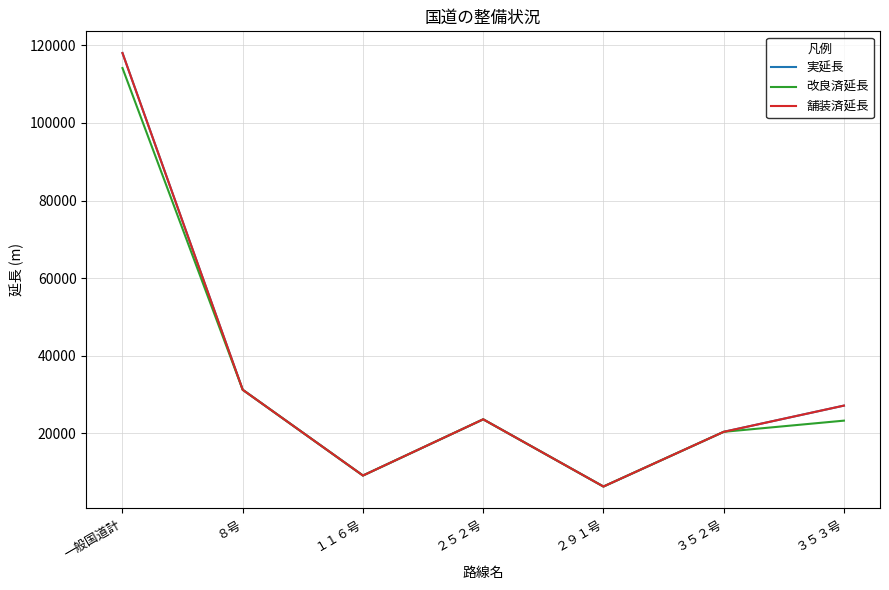

Read the 改良済延長 value at ３５３号.

23304.0